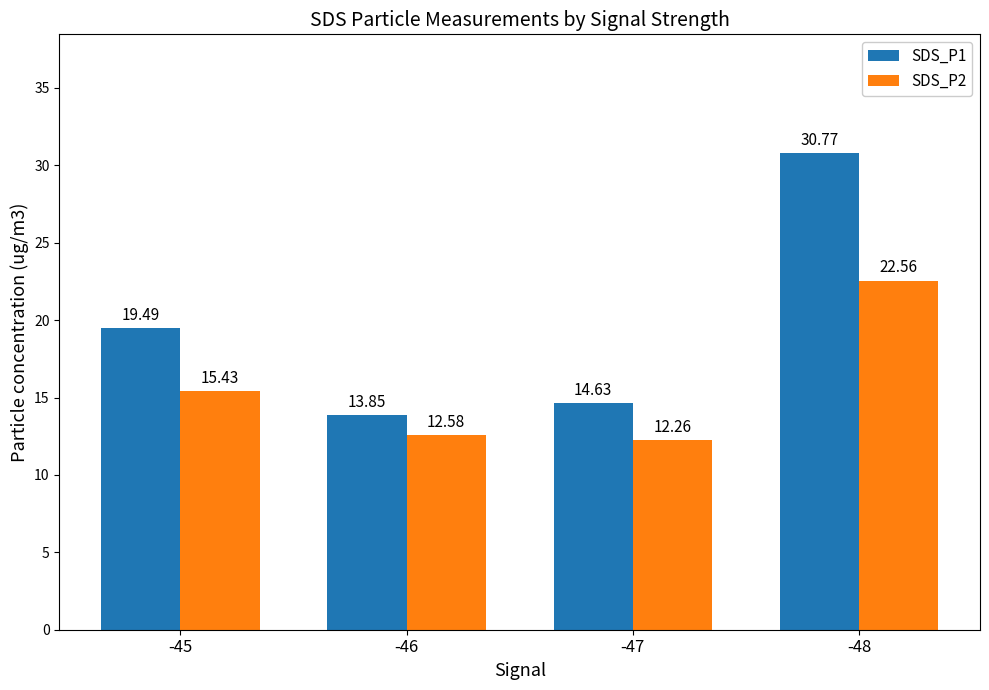

What is the value of the SDS_P1 bar at the 4th from the left?

30.8